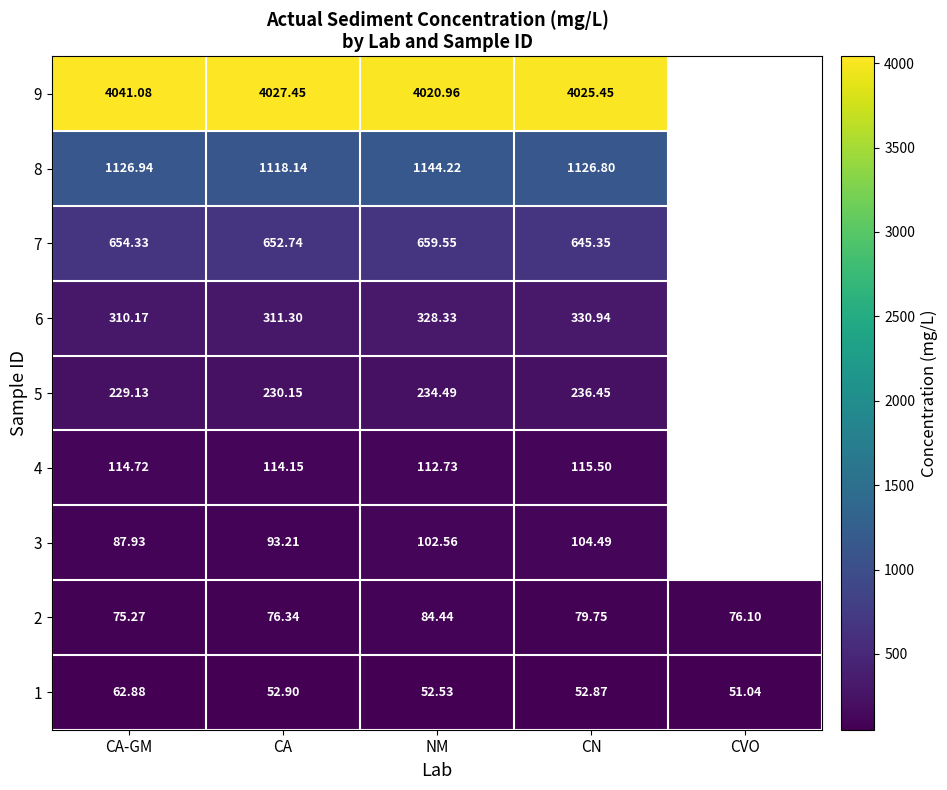

Read the 1 value at CN.

52.9